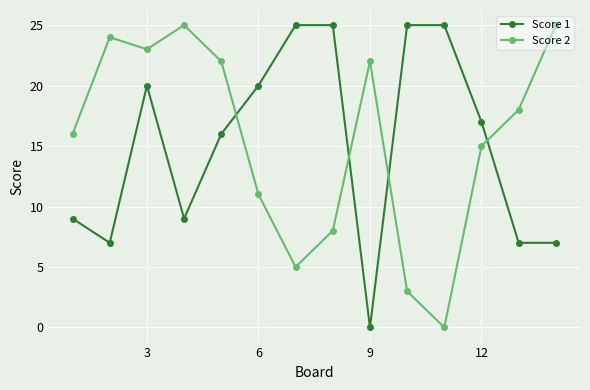

How many distinct data groups are displayed?

2